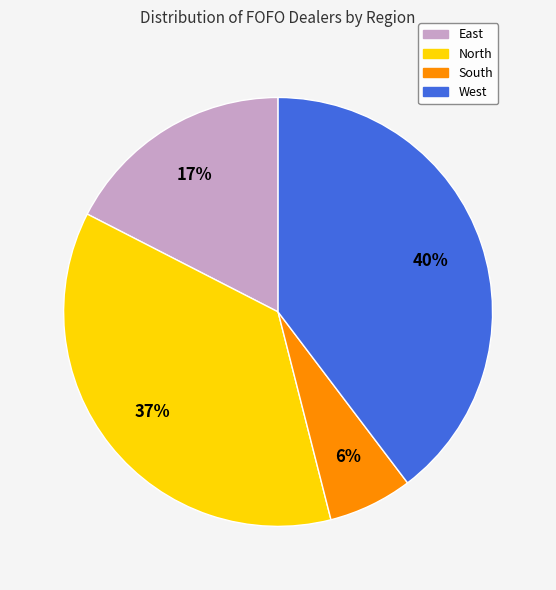

How many segments does this pie chart have?

4